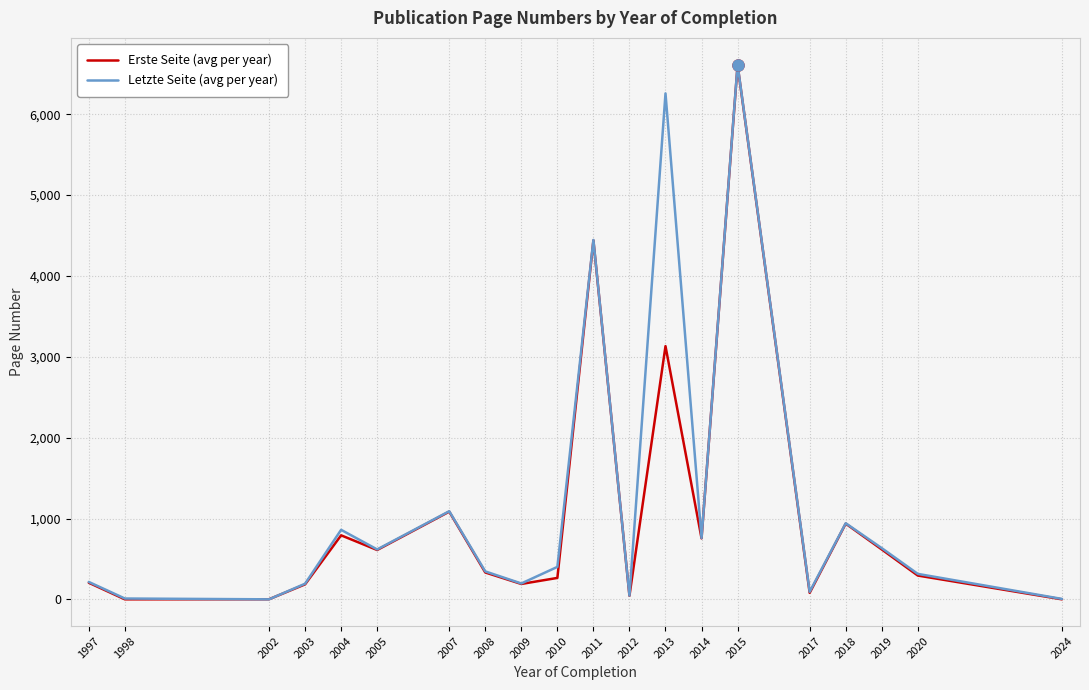

What is the approximate value of Letzte Seite (avg per year) at 2018?

942.0